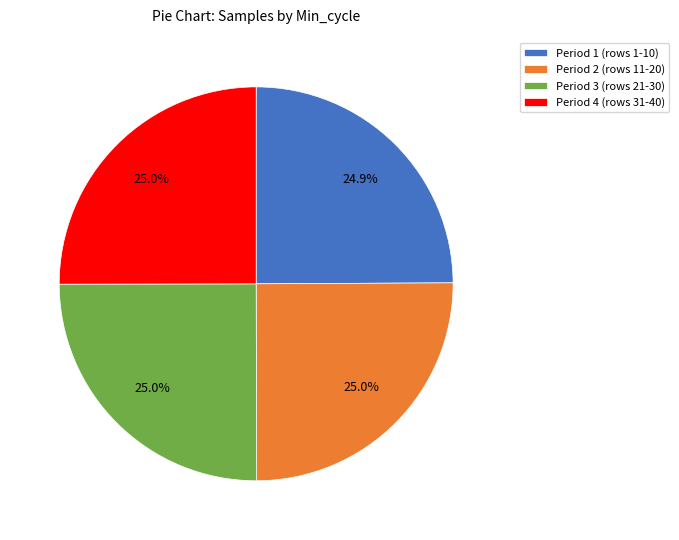

Is there a majority slice in this chart?

No